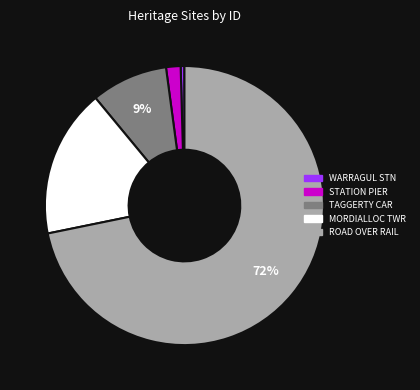

Is there a majority slice in this chart?

Yes